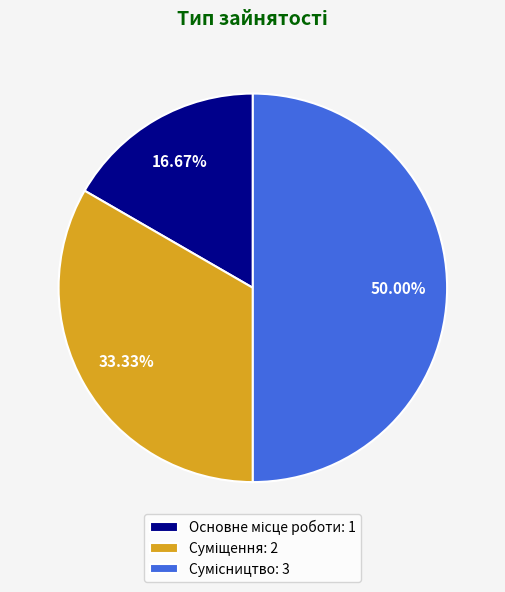

Which slice is the smallest?

Основне місце роботи